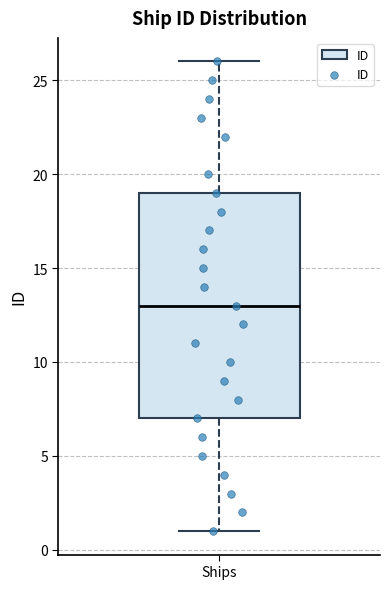

Where is the upper edge of the box for Ships on the y-axis? The values are not printed on the chart, so give them approximately, as read against the axis.

19